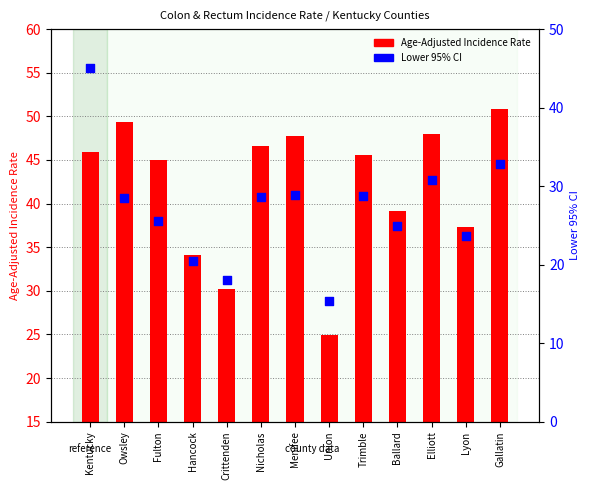

Is the value of Age-Adjusted Incidence Rate at Fulton greater than the value of Lower 95% CI at Union?

Yes